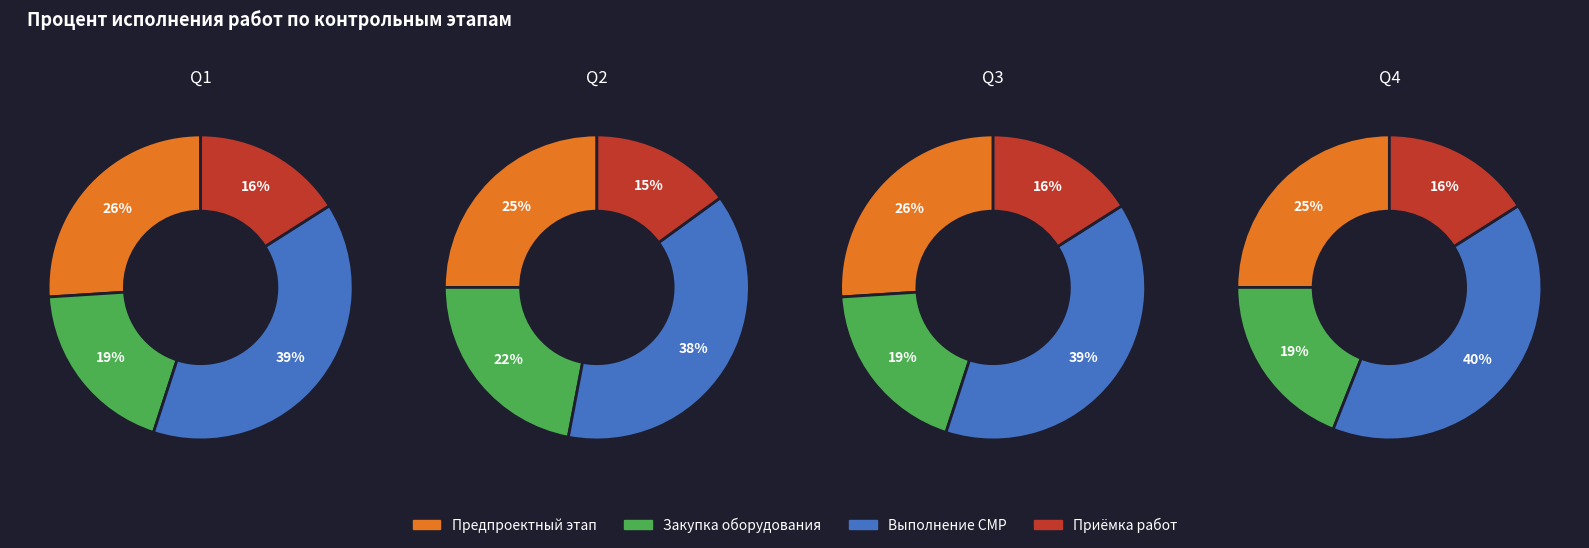

How many slices are in this pie chart?

4